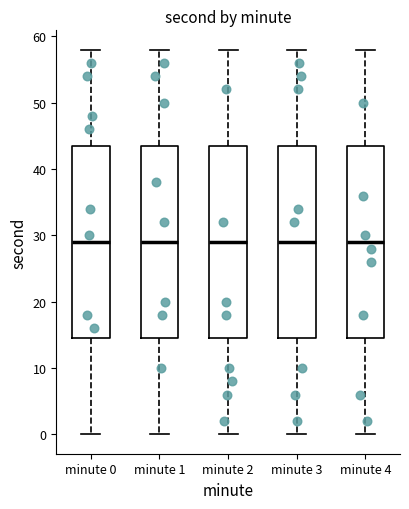

Where does the median line of the box for minute 1 sit on the y-axis? The values are not printed on the chart, so give them approximately, as read against the axis.

29